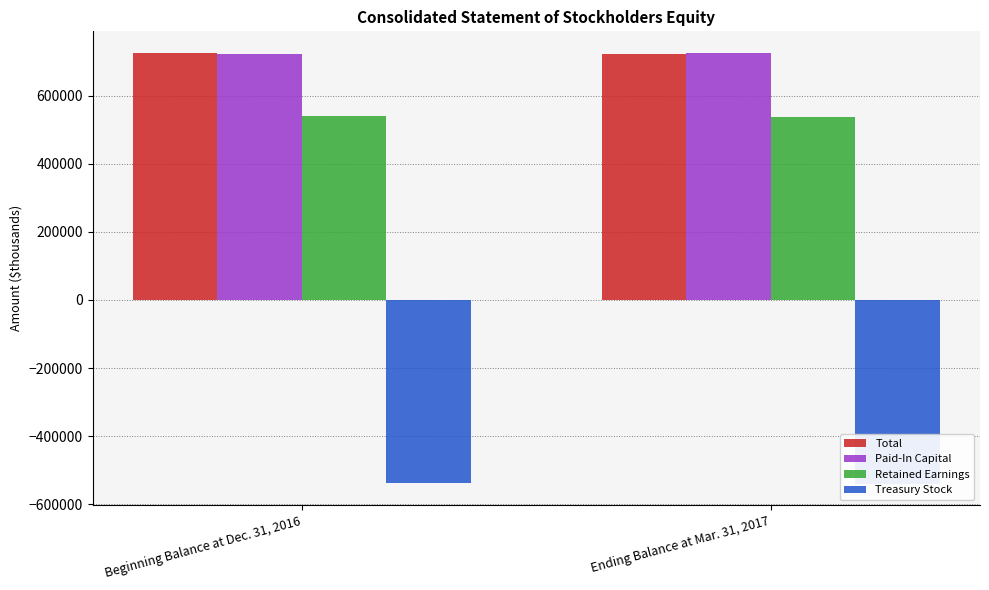

What position from the left is Ending Balance at Mar. 31, 2017?

2